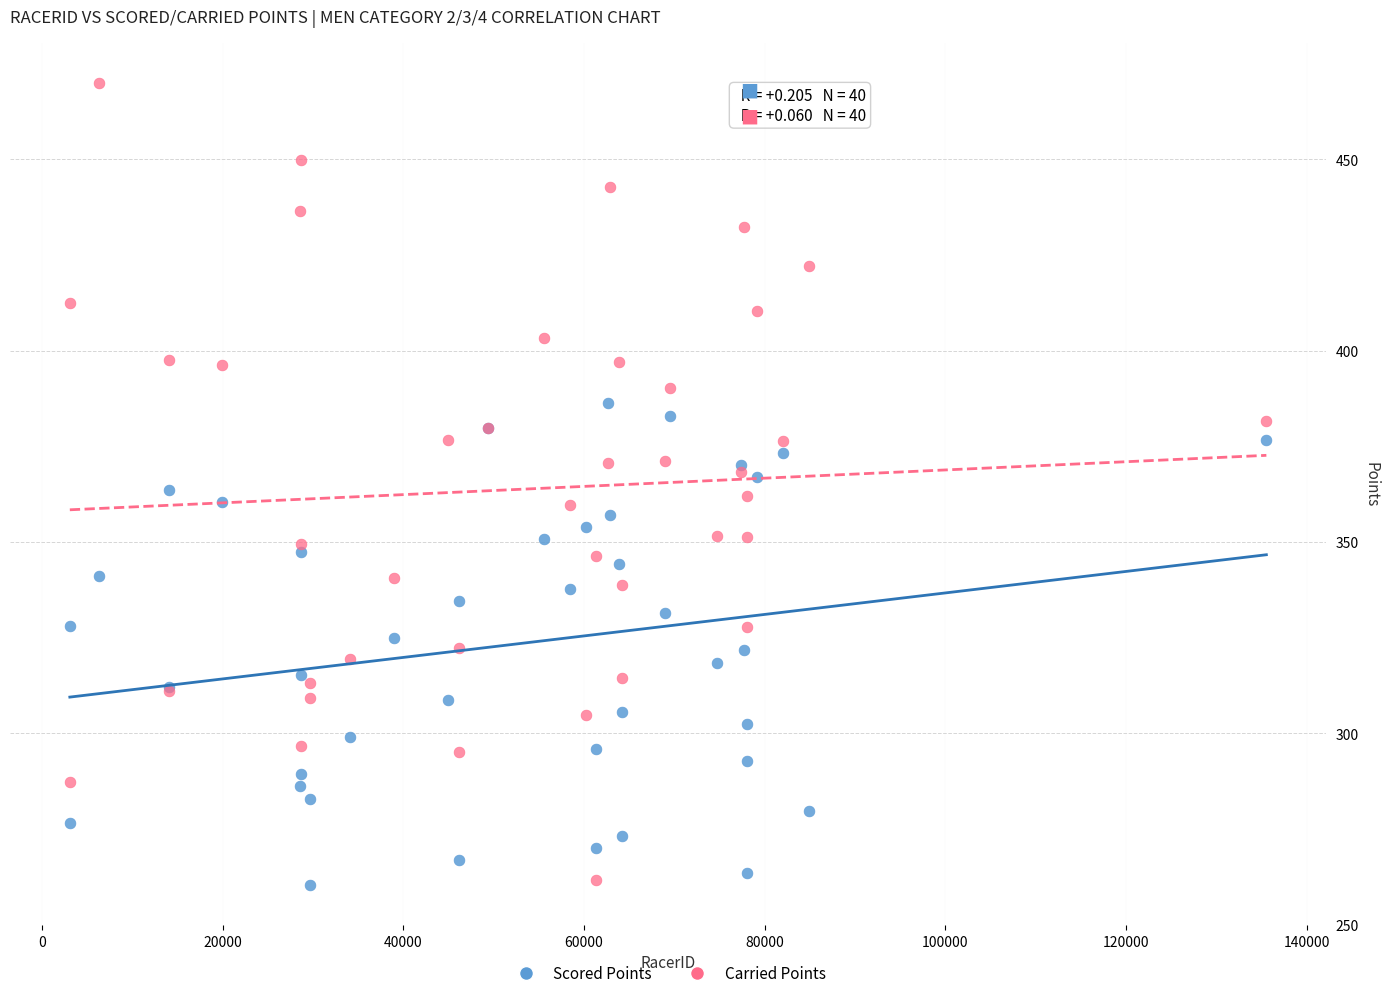

Which series has the widest spread of Y values?

Carried Points